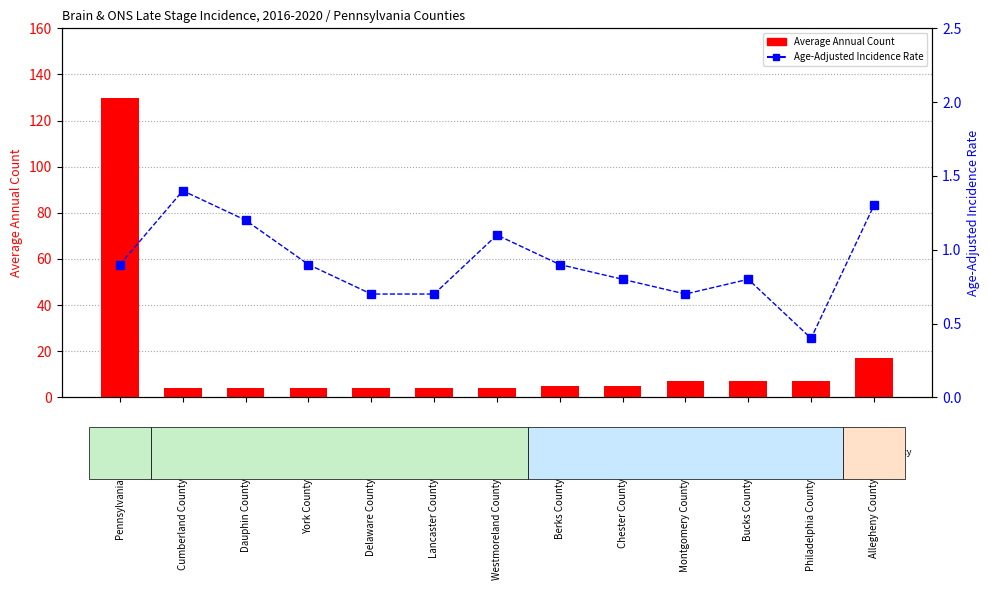

Reading left to right, transcribe all the data shown in this chart.

Average Annual Count: Pennsylvania=130.0	Cumberland County=4.0	Dauphin County=4.0	York County=4.0	Delaware County=4.0	Lancaster County=4.0	Westmoreland County=4.0	Berks County=5.0	Chester County=5.0	Montgomery County=7.0	Bucks County=7.0	Philadelphia County=7.0	Allegheny County=17.0
Age-Adjusted Incidence Rate: Pennsylvania=0.9	Cumberland County=1.4	Dauphin County=1.2	York County=0.9	Delaware County=0.7	Lancaster County=0.7	Westmoreland County=1.1	Berks County=0.9	Chester County=0.8	Montgomery County=0.7	Bucks County=0.8	Philadelphia County=0.4	Allegheny County=1.3